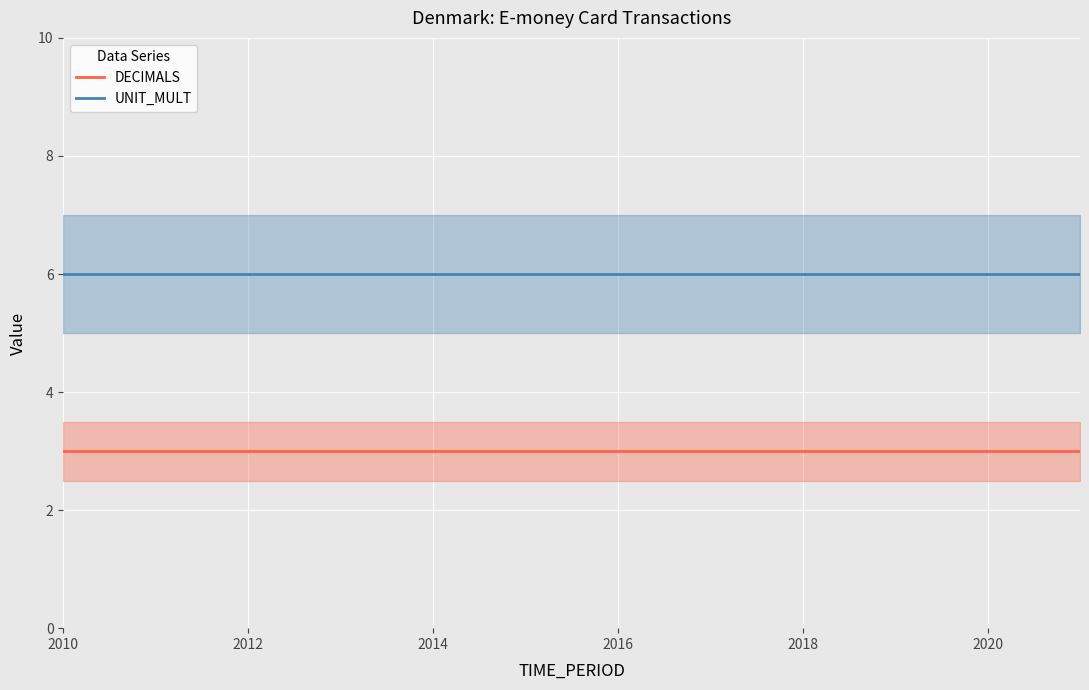

How many data points does each series have?

12